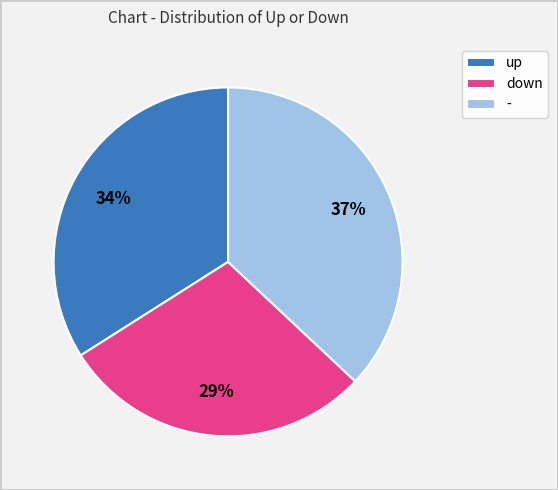

True or false: up accounts for 34% of the total.

True